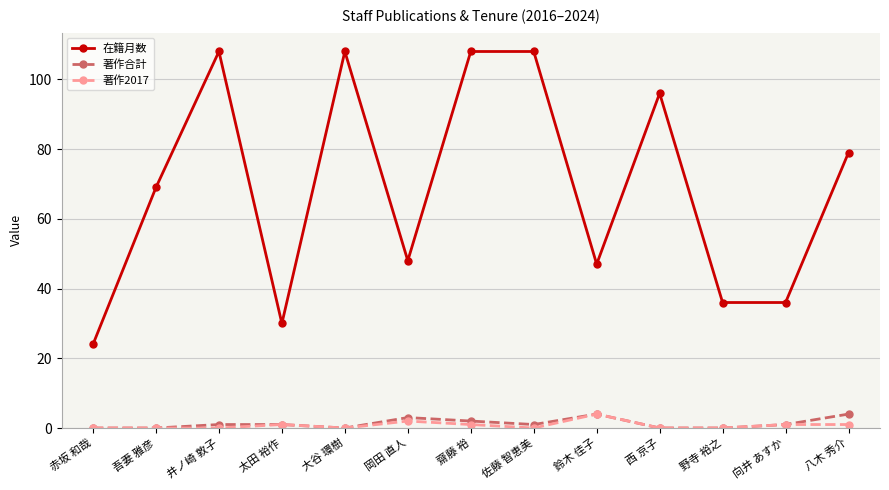

Is this an area chart (filled region under the line)?

No